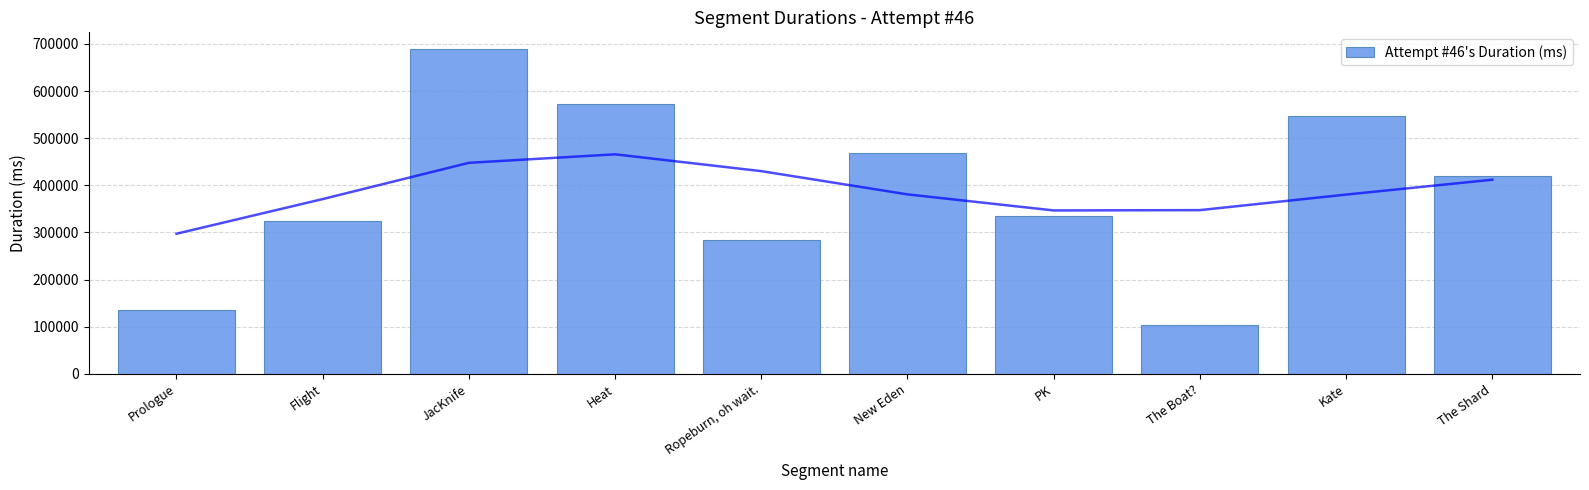

What is the difference between the maximum and minimum values?

586025